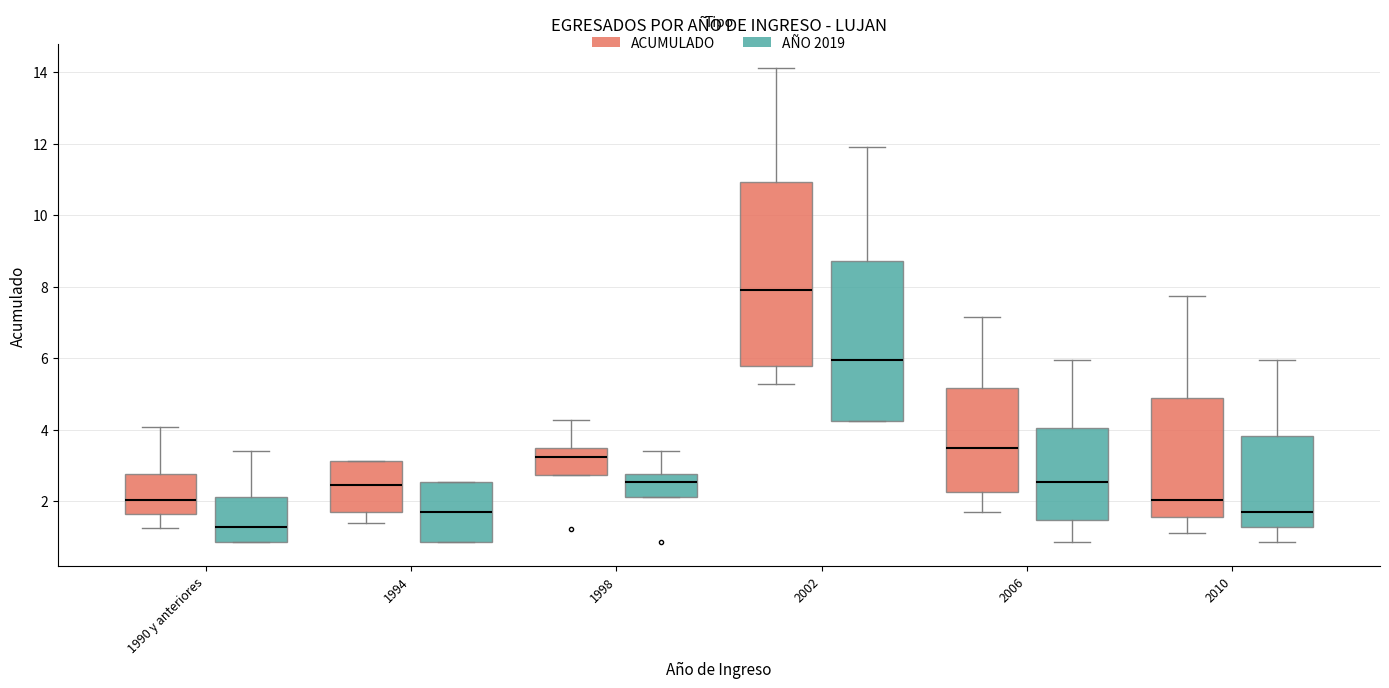

Reading left to right, transcribe this box plot: for each box, give where its median line is, the range the box spans, and where its two whiskers end, as read against the y-axis. The values are not printed on the chart, so give them approximately, as read against the axis.

1990 y anteriores (ACUMULADO): median 2.0, box 1.6 to 2.8, whiskers 1.2 to 4.0
1990 y anteriores (AÑO 2019): median 1.2, box 0.8 to 2.2, whiskers 0.8 to 3.4
1994 (ACUMULADO): median 2.4, box 1.6 to 3.2, whiskers 1.4 to 3.2
1994 (AÑO 2019): median 1.8, box 0.8 to 2.6, whiskers 0.8 to 2.6
1998 (ACUMULADO): median 3.2, box 2.8 to 3.4, whiskers 2.8 to 4.2
1998 (AÑO 2019): median 2.6, box 2.2 to 2.8, whiskers 2.2 to 3.4
2002 (ACUMULADO): median 8.0, box 5.8 to 11.0, whiskers 5.2 to 14.2
2002 (AÑO 2019): median 6.0, box 4.2 to 8.8, whiskers 4.2 to 12.0
2006 (ACUMULADO): median 3.4, box 2.2 to 5.2, whiskers 1.8 to 7.2
2006 (AÑO 2019): median 2.6, box 1.4 to 4.0, whiskers 0.8 to 6.0
2010 (ACUMULADO): median 2.0, box 1.6 to 4.8, whiskers 1.2 to 7.8
2010 (AÑO 2019): median 1.8, box 1.2 to 3.8, whiskers 0.8 to 6.0